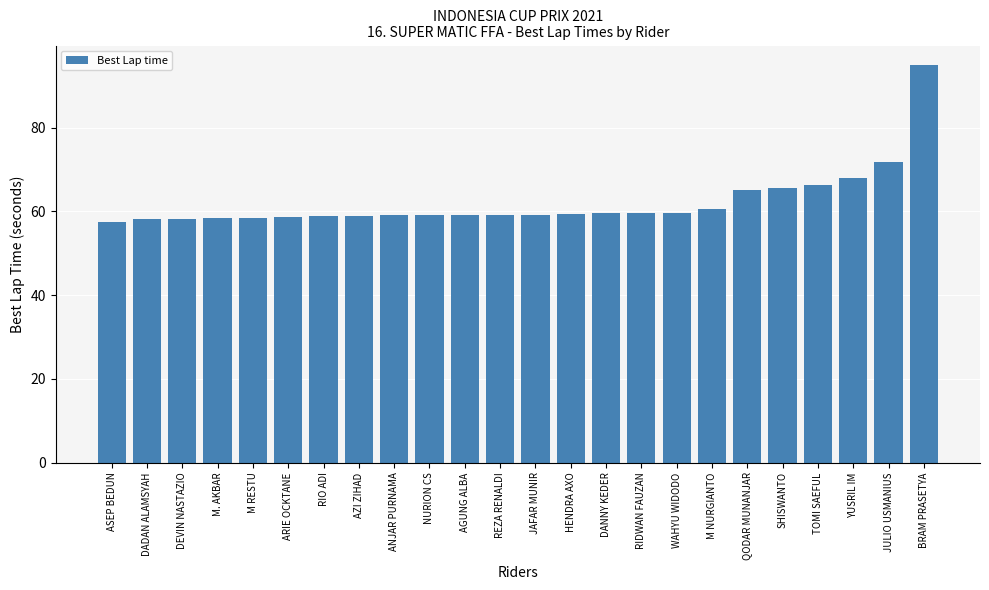

Are the bars horizontal?

No